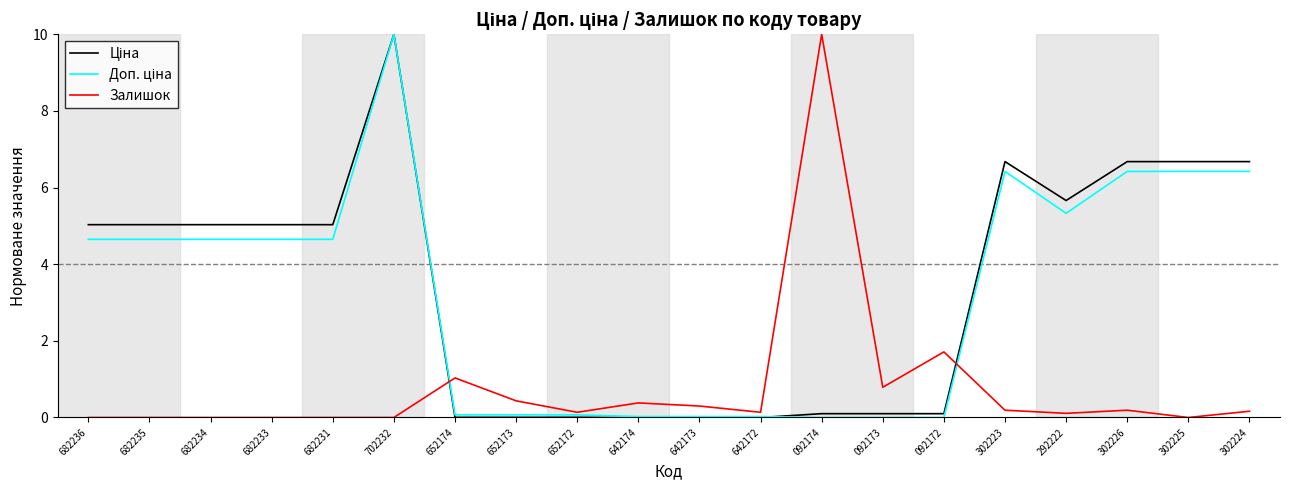

Is it true that Залишок equals 0.0 at 682231?

True